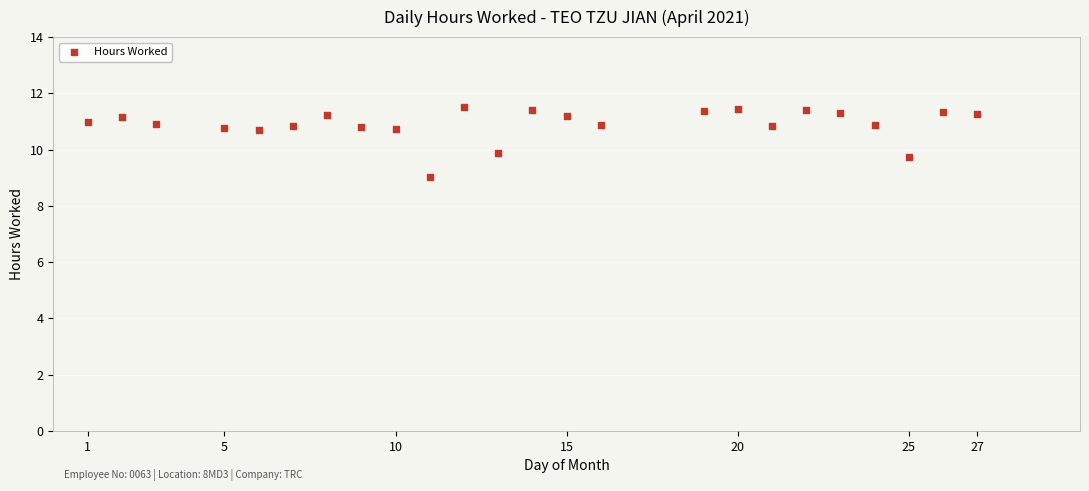

What is the range of Y values (max minus min)?

2.5